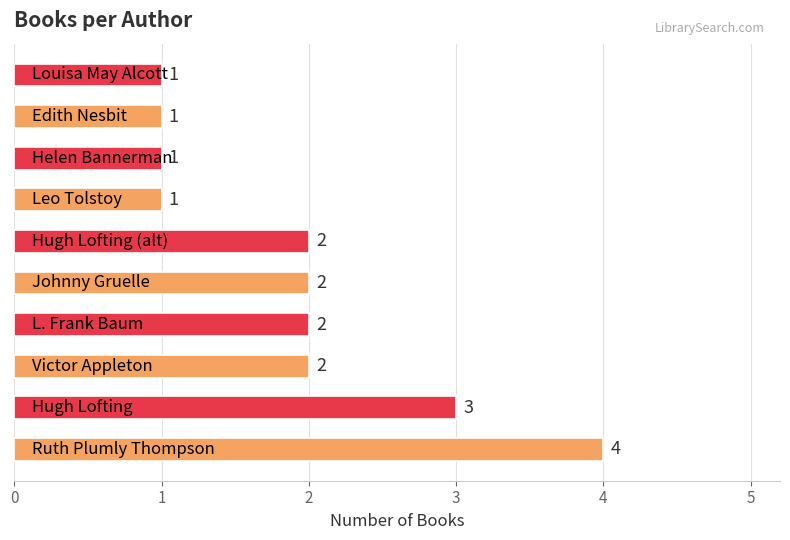

What is the sum of all values?

19